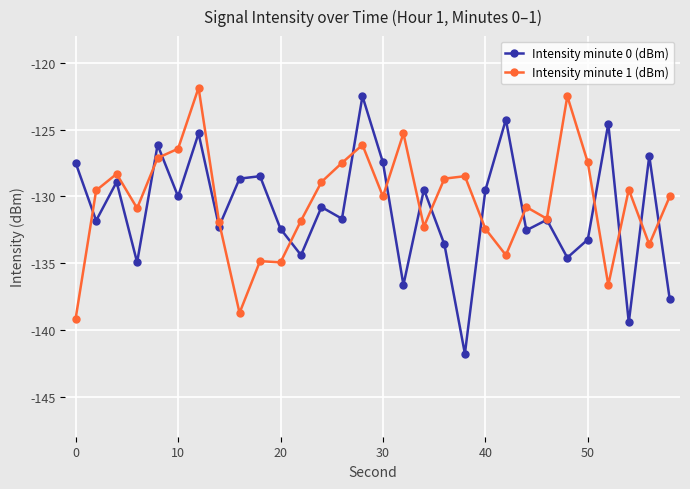

How many interior local peaks does the Intensity minute 0 (dBm) series have?

11